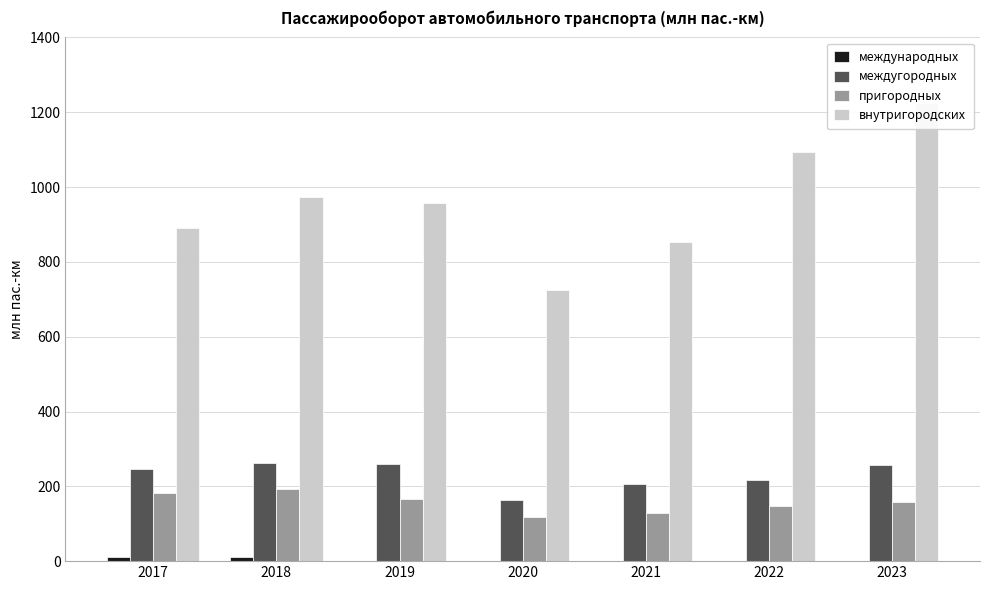

Is the value of международных at 2022 greater than the value of пригородных at 2018?

No